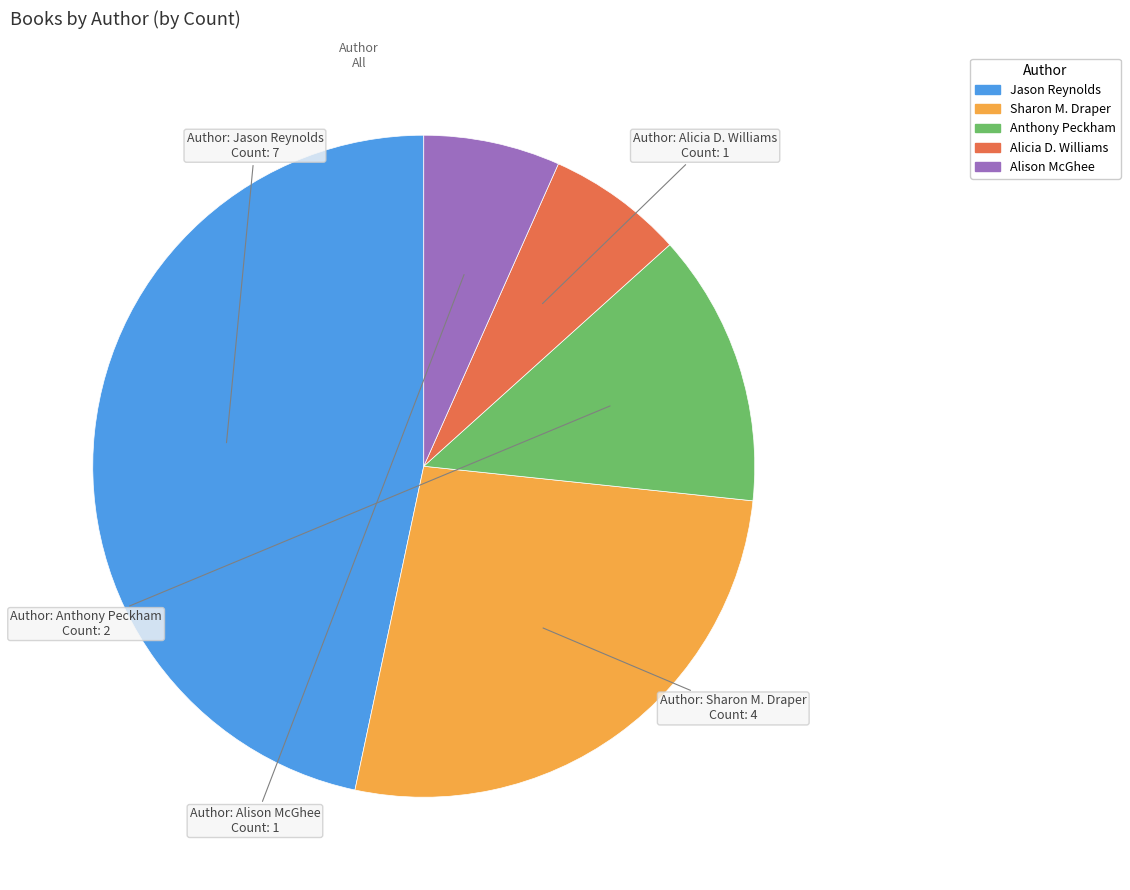

Which has a higher value, Alicia D. Williams or Anthony Peckham?

Anthony Peckham